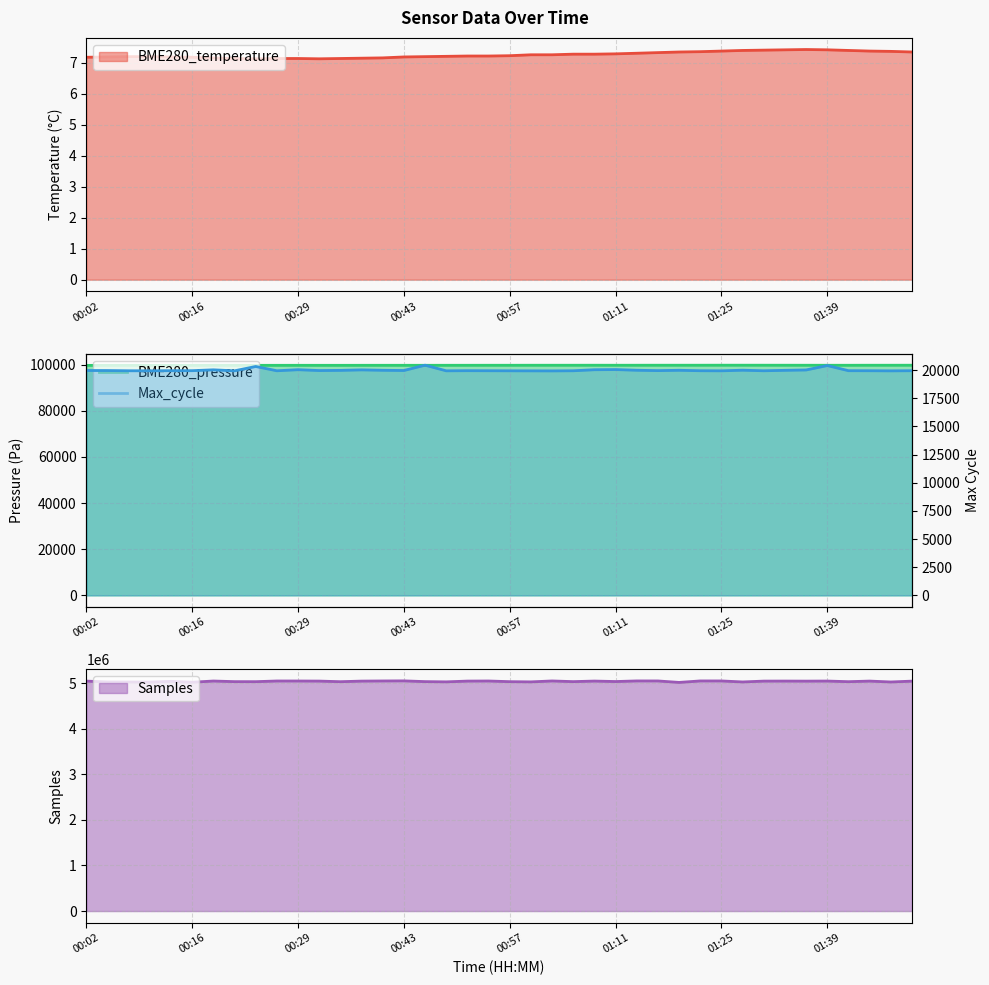

Which has a higher value, 00:16 or 01:30?

01:30